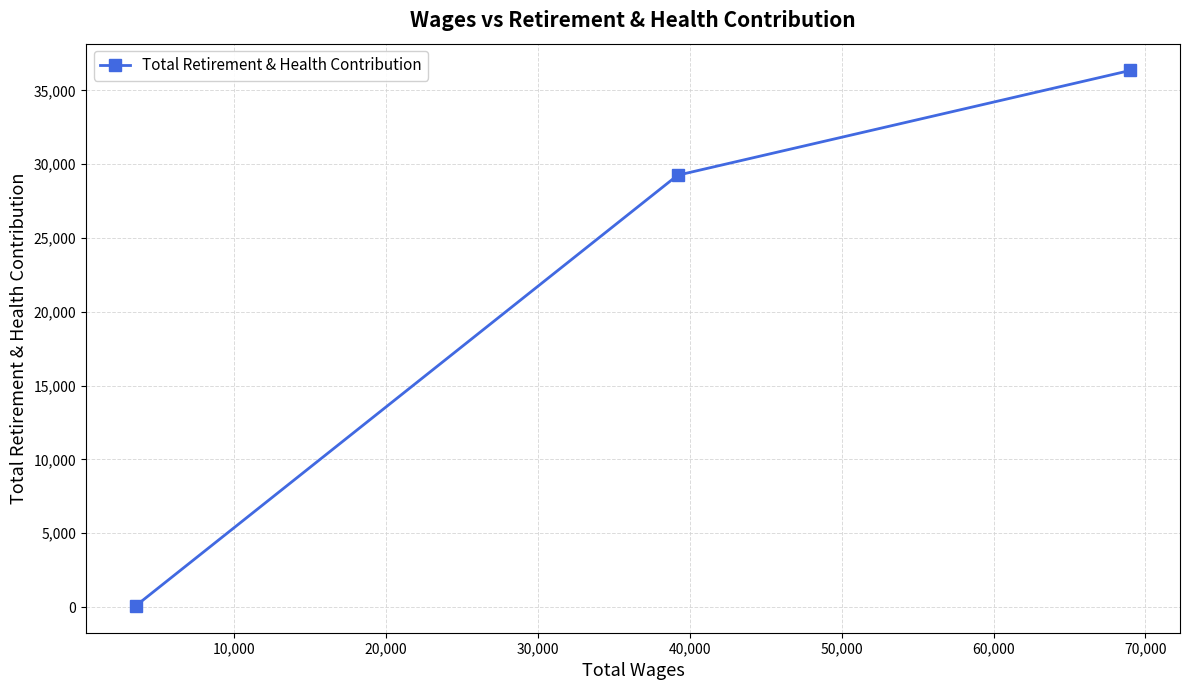

What is the value of the 2nd point from the left?

29254